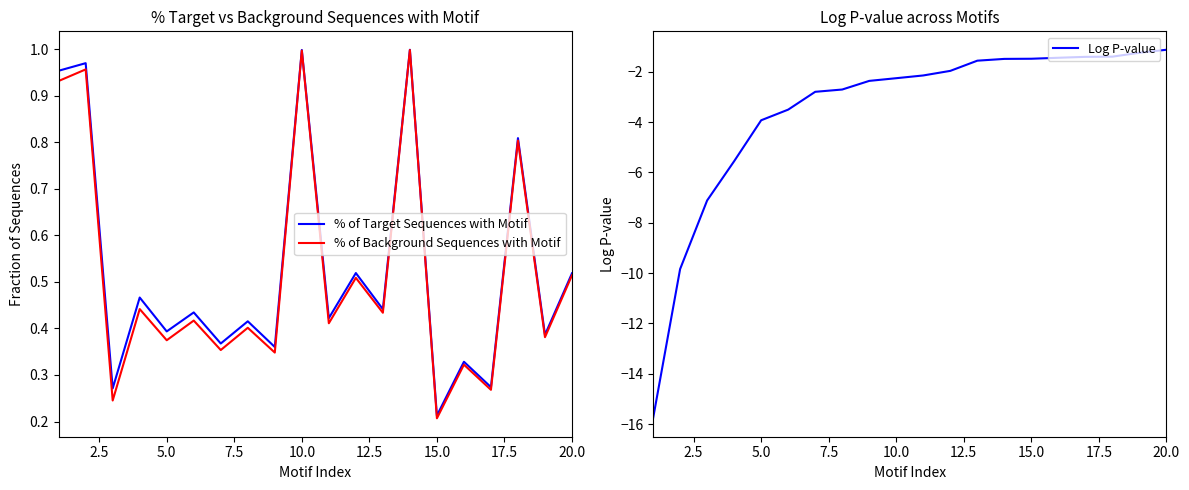

The % of Background Sequences with Motif series shows 0.4 at 10.0. True or false?

False